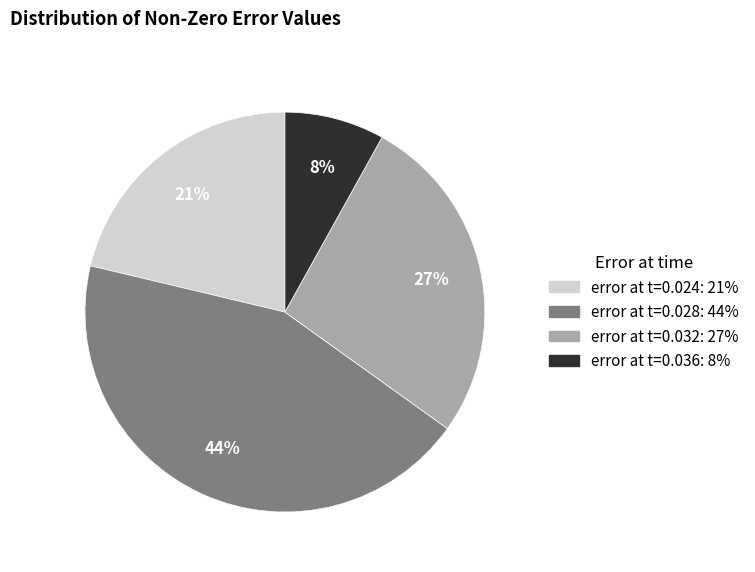

Does any single category account for the majority?

No